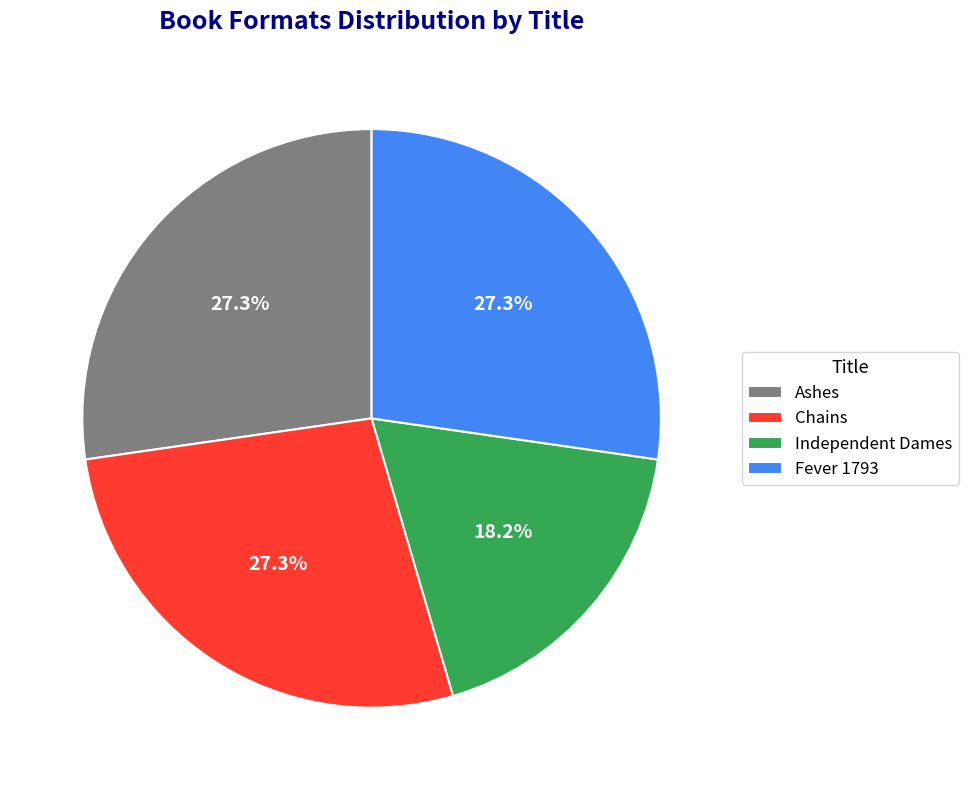

The Ashes slice represents 20% of the pie. True or false?

False